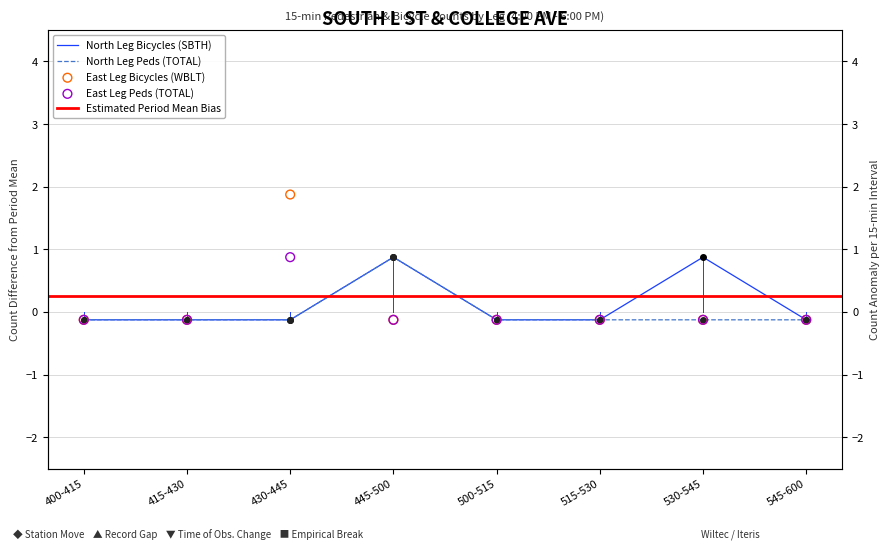

What is the total value across all series at 400-415?

-0.5